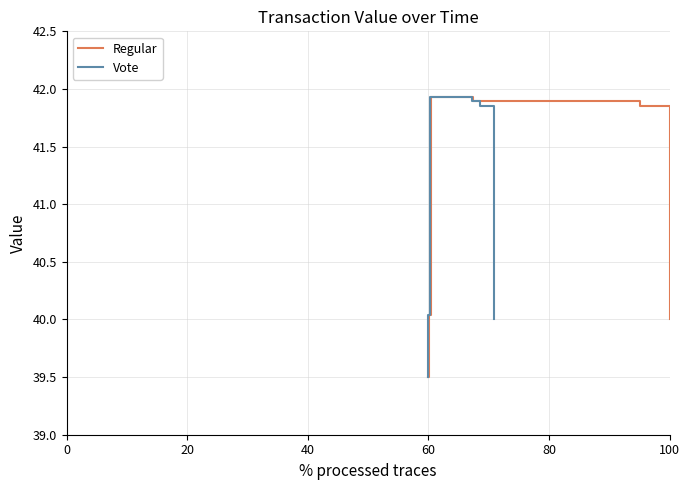

What is the difference between the maximum and second lowest values in the Vote series?

1.9